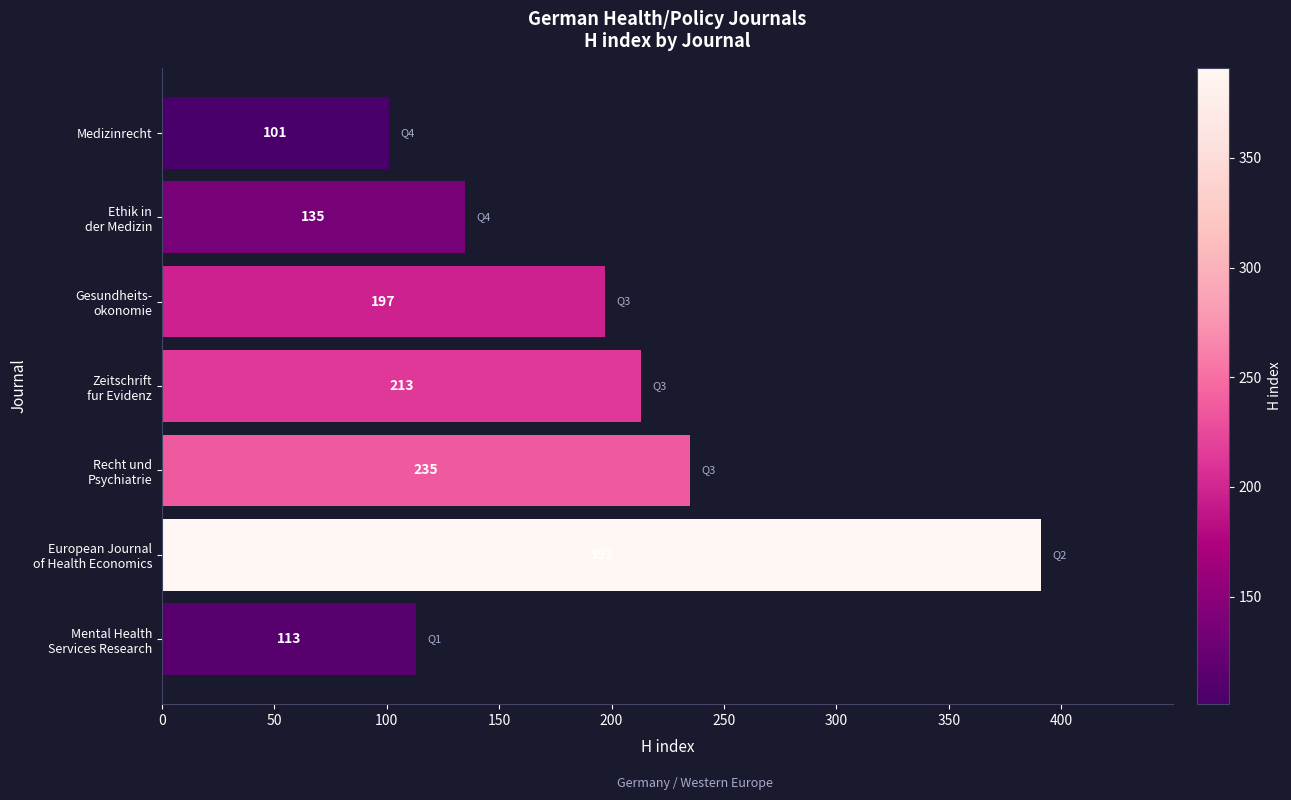

What is the sum of all values?

1385